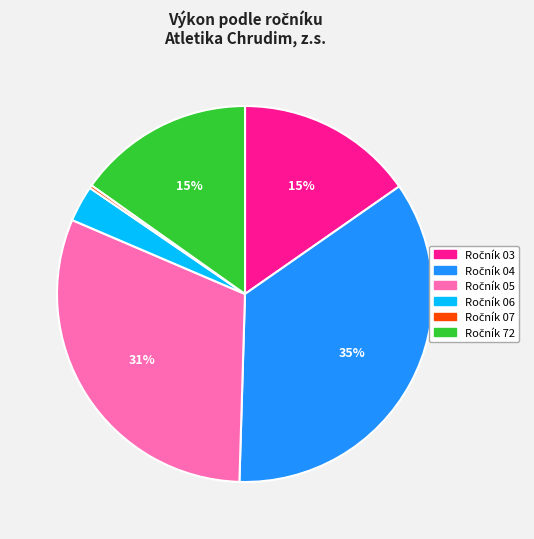

Is there any slice that represents more than half of the pie?

No